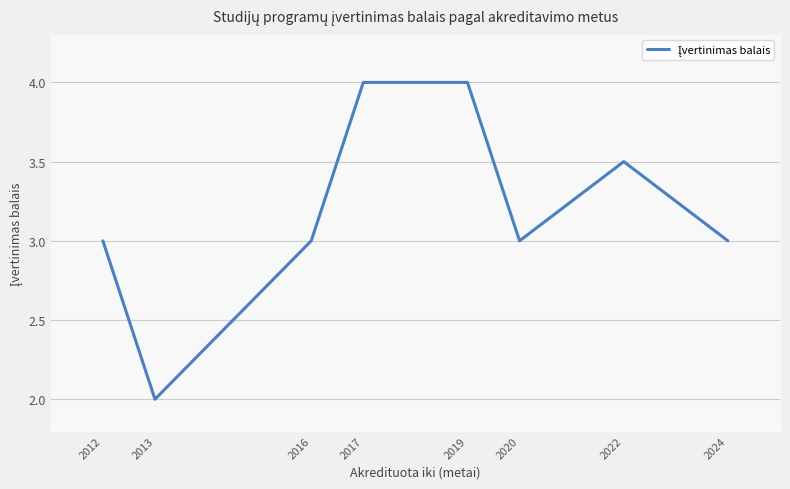

At which category does the chart reach its minimum across all series?

2013